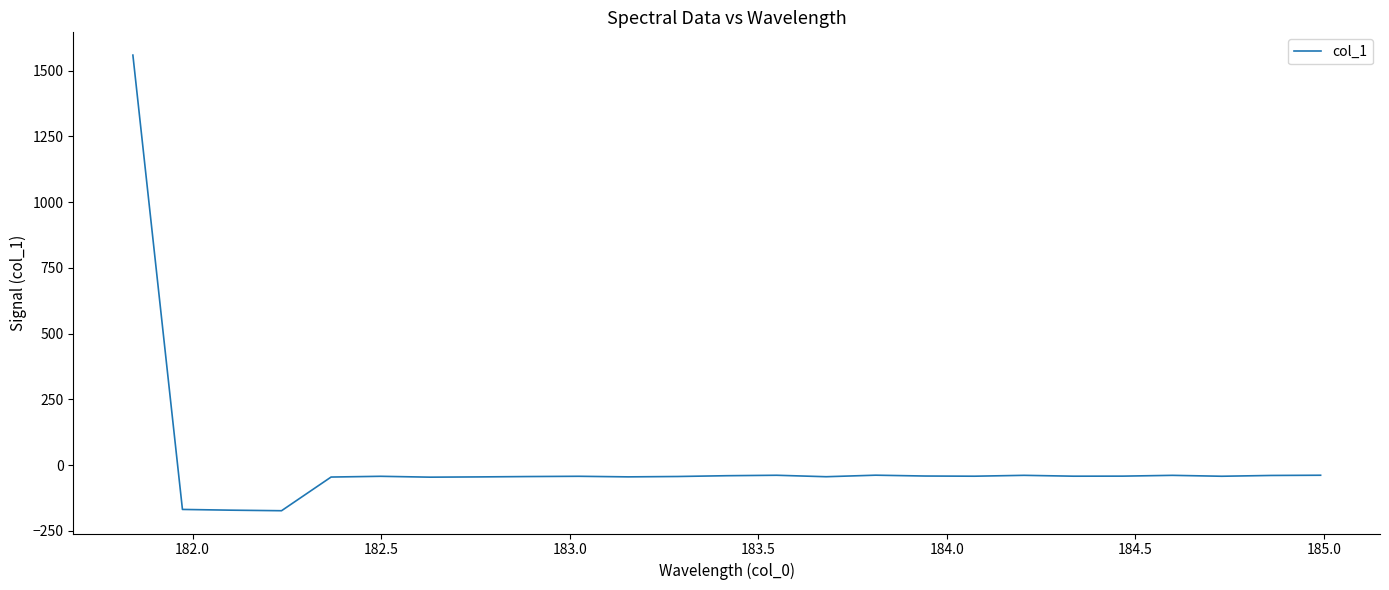

What is the greatest value displayed?

1558.6